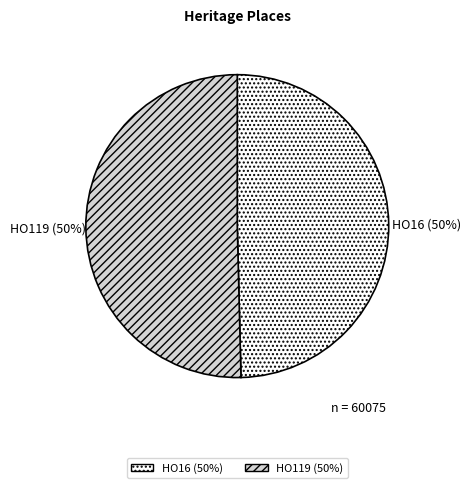

To the nearest percent, what percentage of the pie is HO119 (50%)?

50%